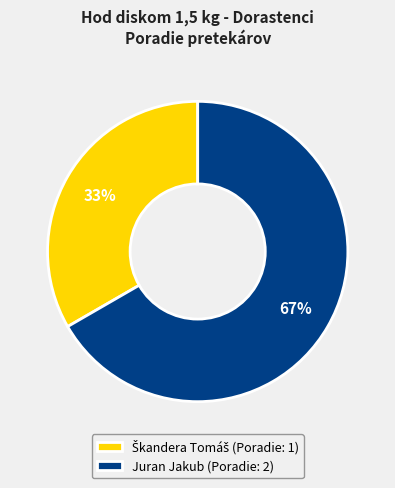

What percentage is the Juran Jakub slice, to the nearest percent?

67%